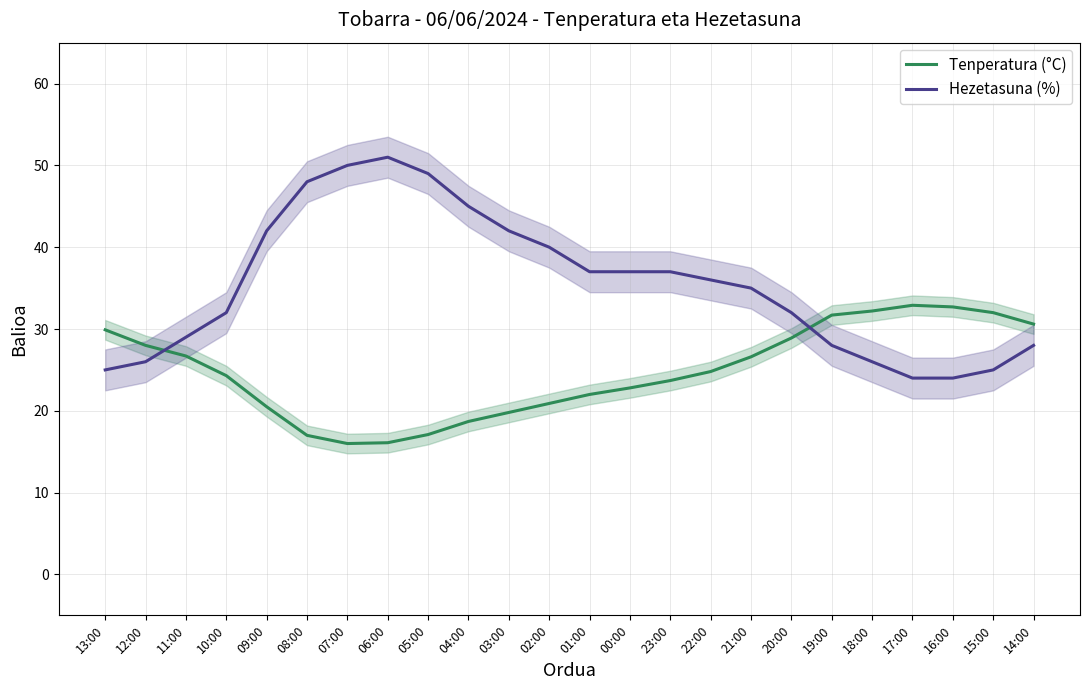

Is the value of Hezetasuna (%) at 22:00 greater than the value of Tenperatura (°C) at 20:00?

Yes